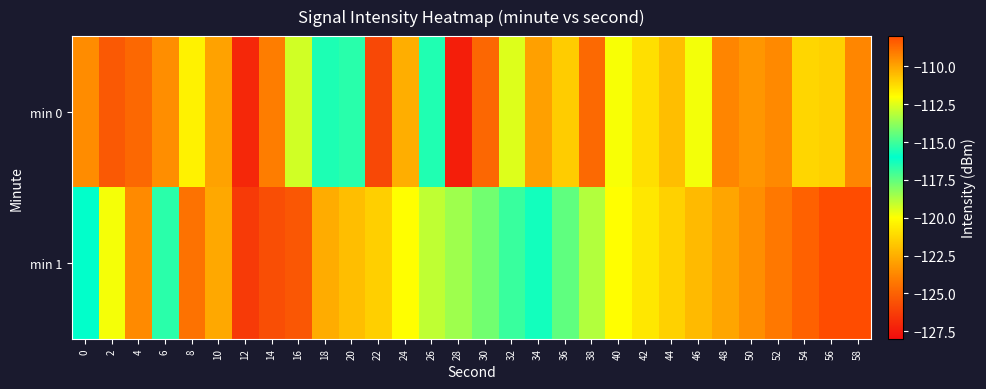

Rank the series by their maximum value, from highest to lowest.

min 1, min 0